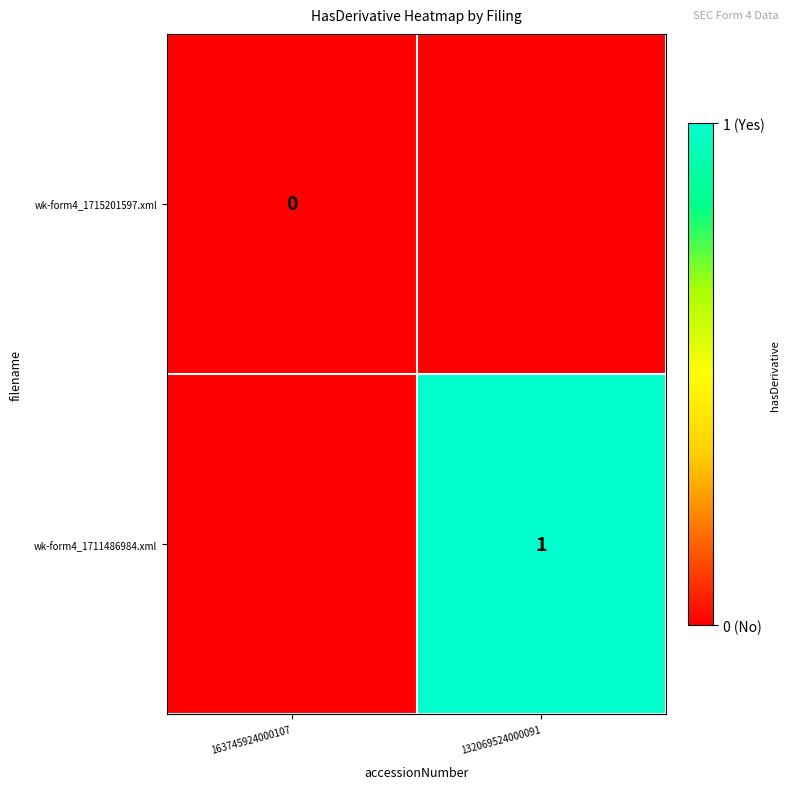

Is it true that wk-form4_1711486984.xml equals 1 at 132069524000091?

True